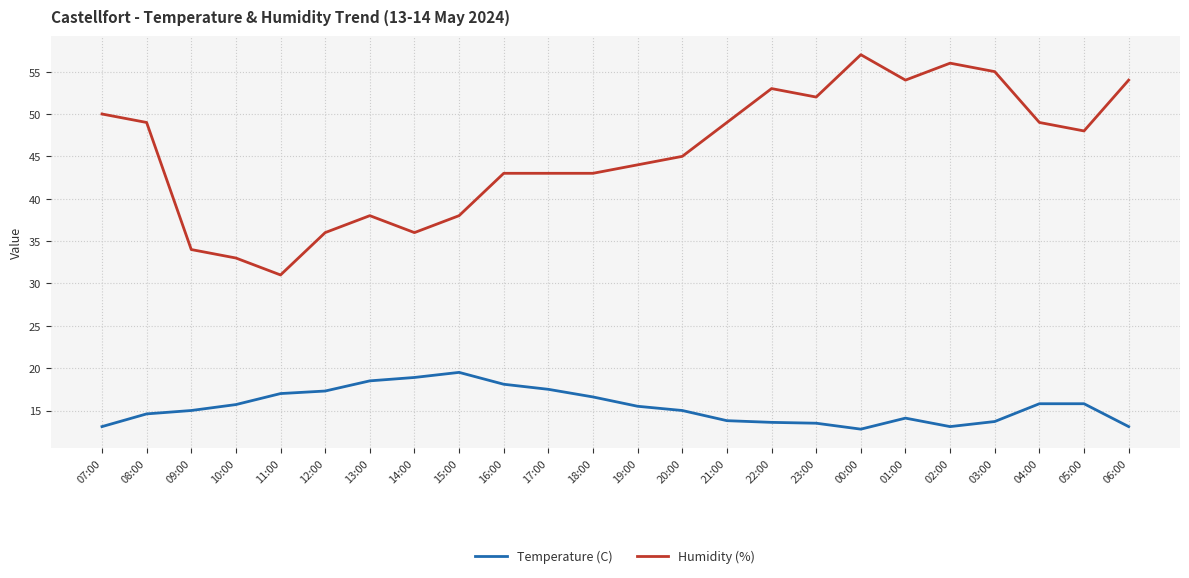

True or false: Temperature (C) and Humidity (%) cross at least once.

False